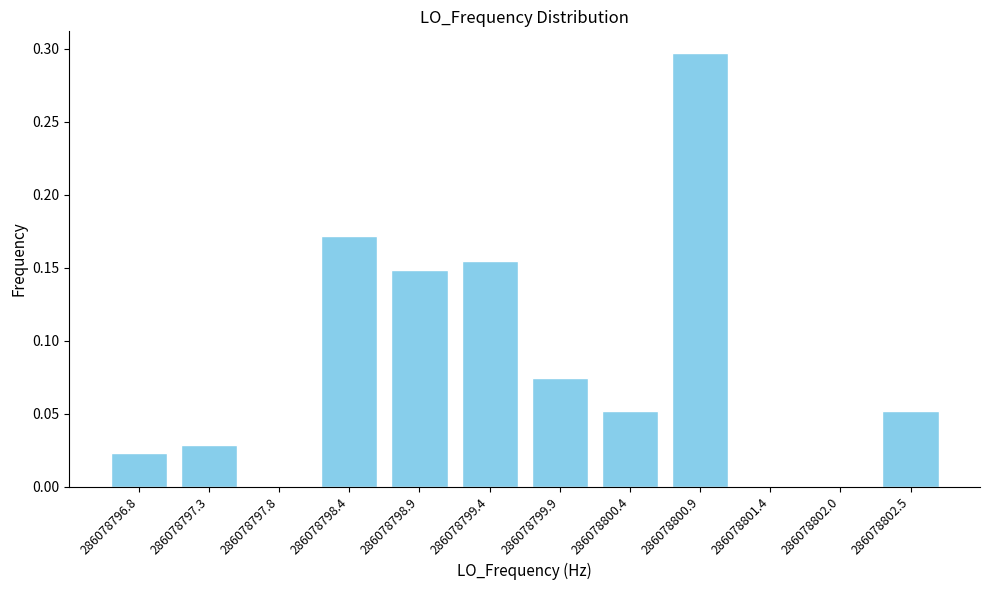

What is the sum of all values?

1.0